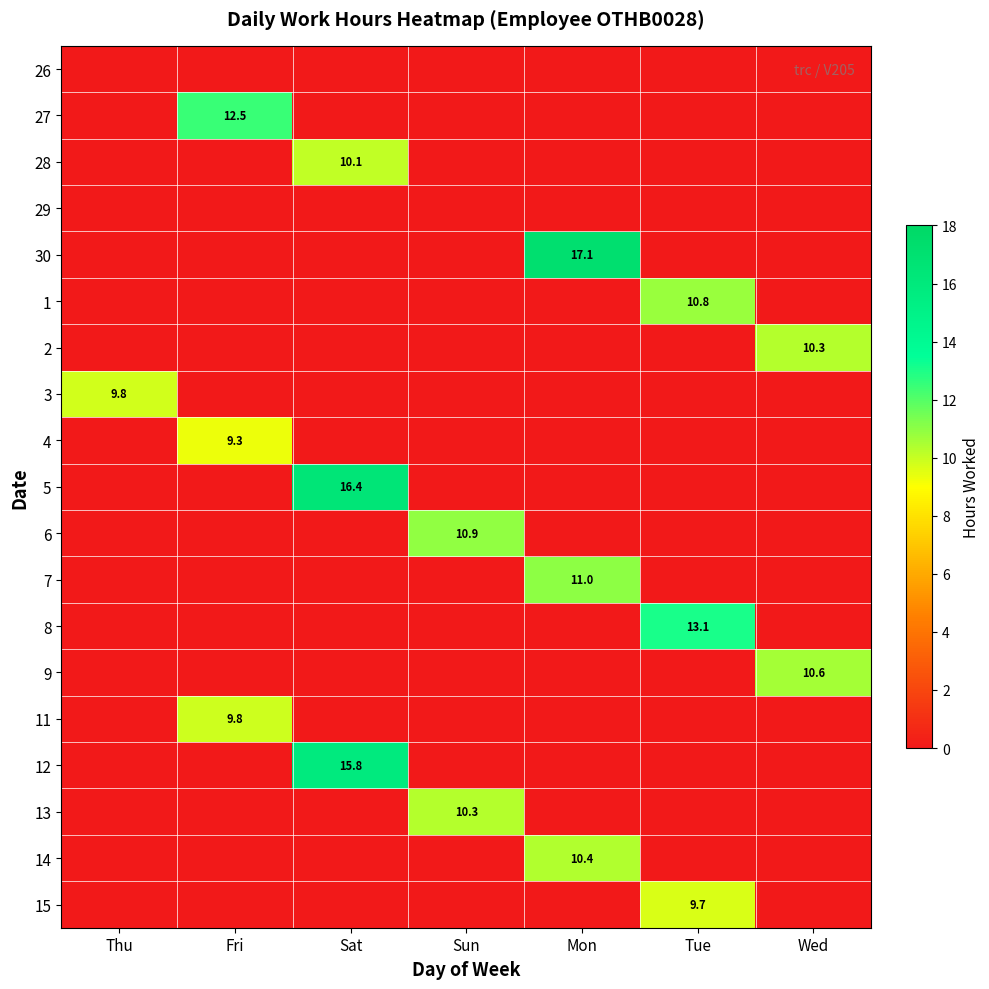

List the labels in order of 6 value, smallest first.

Thu, Fri, Sat, Mon, Tue, Wed, Sun